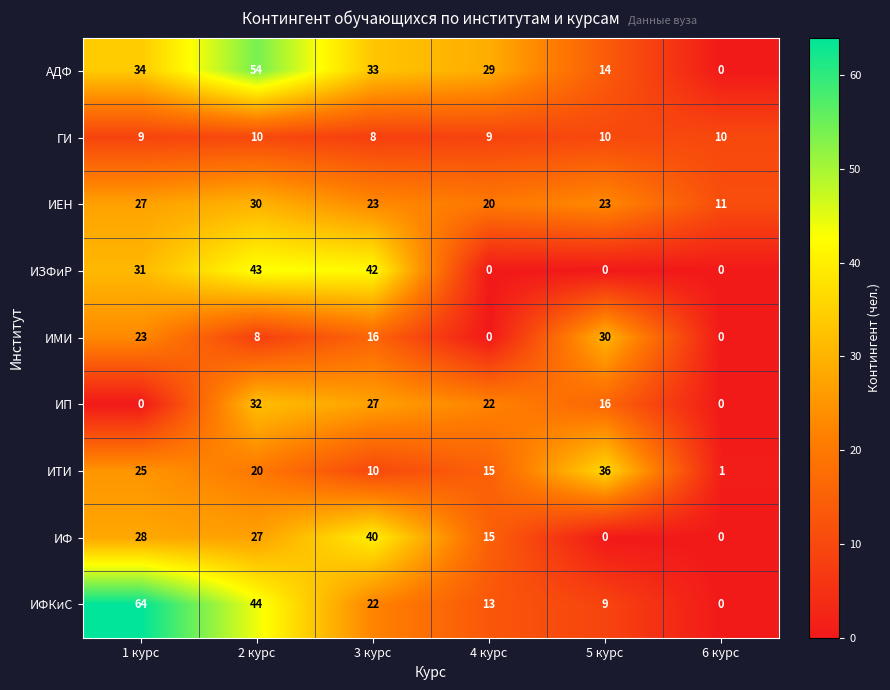

List the labels in order of АДФ value, largest first.

2 курс, 1 курс, 3 курс, 4 курс, 5 курс, 6 курс